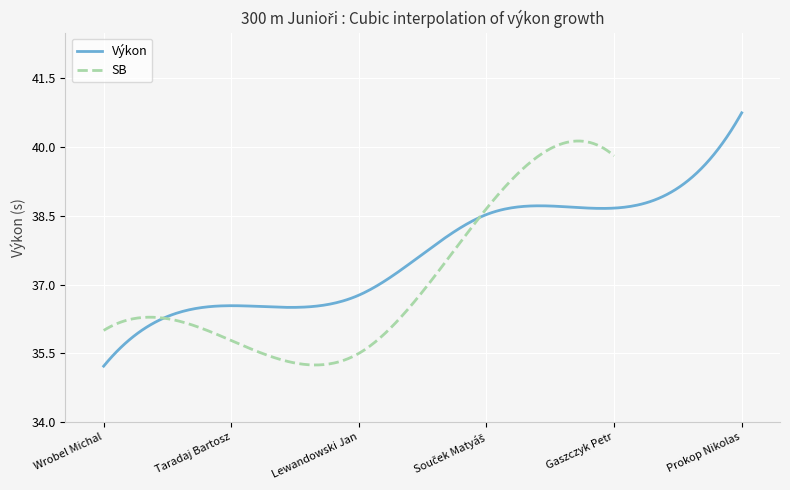

What is the minimum value for Výkon?

35.2